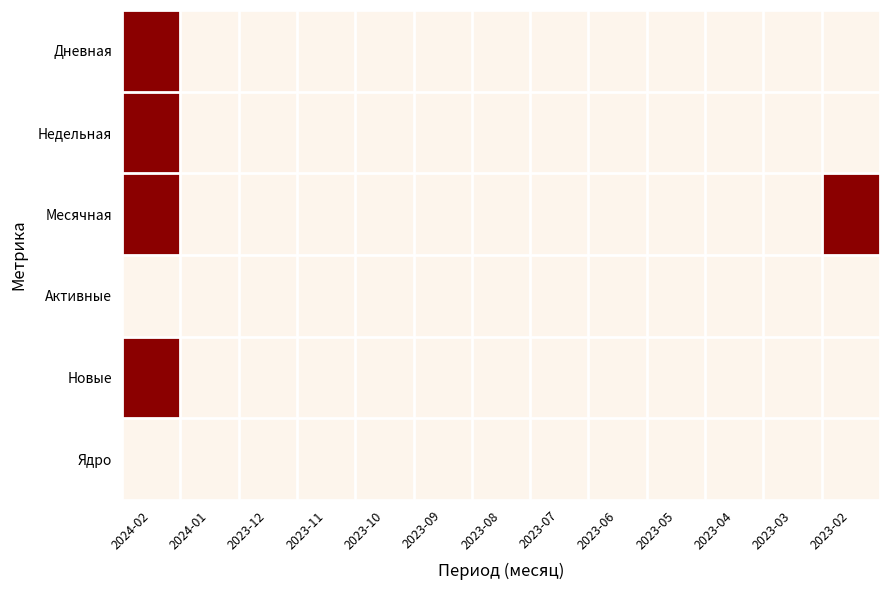

Reading left to right, what are all the values shown in this chart?

Дневная: 2024-02=1	2024-01=0	2023-12=0	2023-11=0	2023-10=0	2023-09=0	2023-08=0	2023-07=0	2023-06=0	2023-05=0	2023-04=0	2023-03=0	2023-02=0
Недельная: 2024-02=1	2024-01=0	2023-12=0	2023-11=0	2023-10=0	2023-09=0	2023-08=0	2023-07=0	2023-06=0	2023-05=0	2023-04=0	2023-03=0	2023-02=0
Месячная: 2024-02=1	2024-01=0	2023-12=0	2023-11=0	2023-10=0	2023-09=0	2023-08=0	2023-07=0	2023-06=0	2023-05=0	2023-04=0	2023-03=0	2023-02=1
Активные: 2024-02=0	2024-01=0	2023-12=0	2023-11=0	2023-10=0	2023-09=0	2023-08=0	2023-07=0	2023-06=0	2023-05=0	2023-04=0	2023-03=0	2023-02=0
Новые: 2024-02=1	2024-01=0	2023-12=0	2023-11=0	2023-10=0	2023-09=0	2023-08=0	2023-07=0	2023-06=0	2023-05=0	2023-04=0	2023-03=0	2023-02=0
Ядро: 2024-02=0	2024-01=0	2023-12=0	2023-11=0	2023-10=0	2023-09=0	2023-08=0	2023-07=0	2023-06=0	2023-05=0	2023-04=0	2023-03=0	2023-02=0